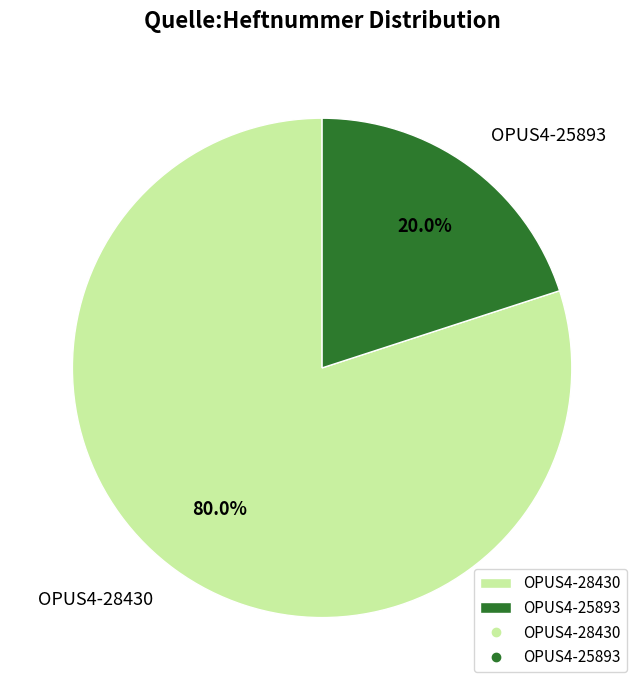

What percentage do OPUS4-28430 and OPUS4-25893 together represent?

100.0%